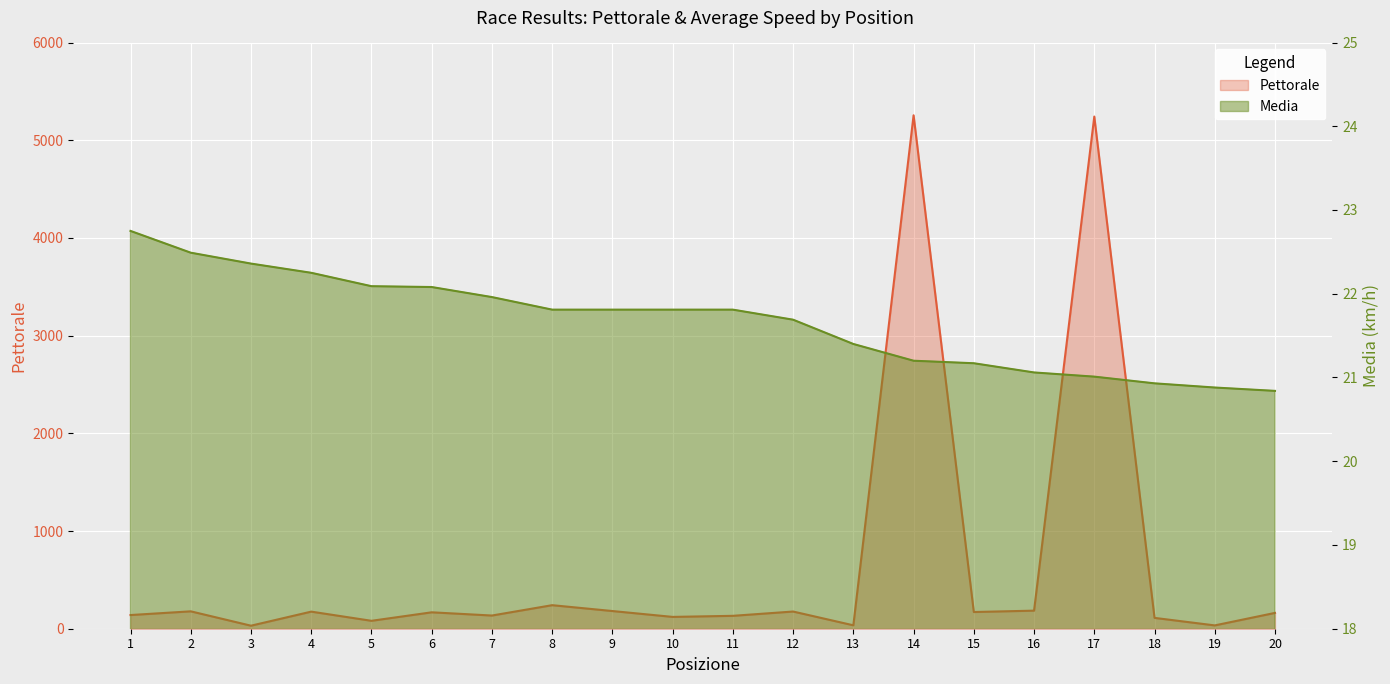

Between 9 and 10, which series saw the biggest shift?

Pettorale